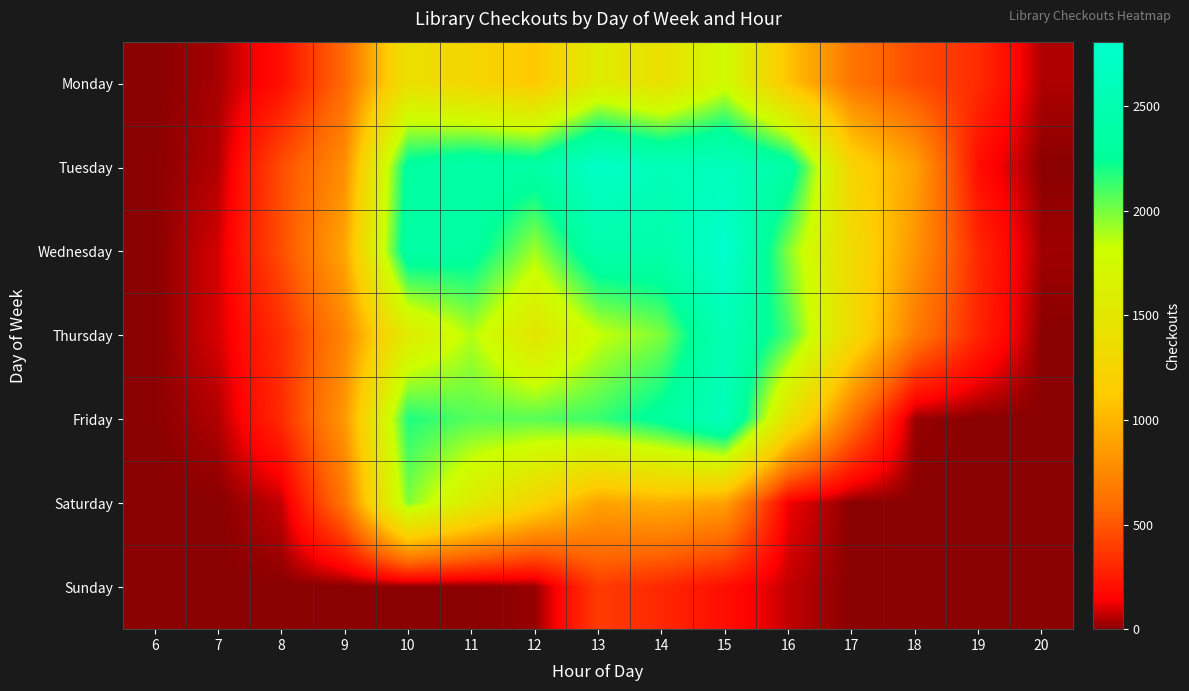

Reading right to left, list all the values displayed in this chart.

Monday: 20=44	19=322	18=452	17=648	16=1080	15=1767	14=1401	13=1572	12=1107	11=1255	10=1400	9=592	8=203	7=36	6=0
Tuesday: 20=1	19=194	18=890	17=1233	16=2377	15=2630	14=2580	13=2750	12=2364	11=2421	10=2315	9=784	8=459	7=50	6=3
Wednesday: 20=28	19=304	18=819	17=1325	16=1969	15=2809	14=2423	13=2431	12=1917	11=2326	10=2392	9=918	8=463	7=92	6=1
Thursday: 20=0	19=291	18=679	17=1313	16=2104	15=2549	14=1989	13=1827	12=1473	11=1881	10=1562	9=741	8=333	7=94	6=0
Friday: 20=0	19=0	18=17	17=642	16=1432	15=2610	14=2306	13=2129	12=2066	11=2071	10=2183	9=841	8=318	7=49	6=3
Saturday: 20=0	19=2	18=0	17=0	16=128	15=883	14=964	13=897	12=1236	11=1569	10=1981	9=660	8=70	7=0	6=0
Sunday: 20=0	19=1	18=0	17=0	16=68	15=199	14=304	13=389	12=16	11=0	10=0	9=0	8=0	7=0	6=0